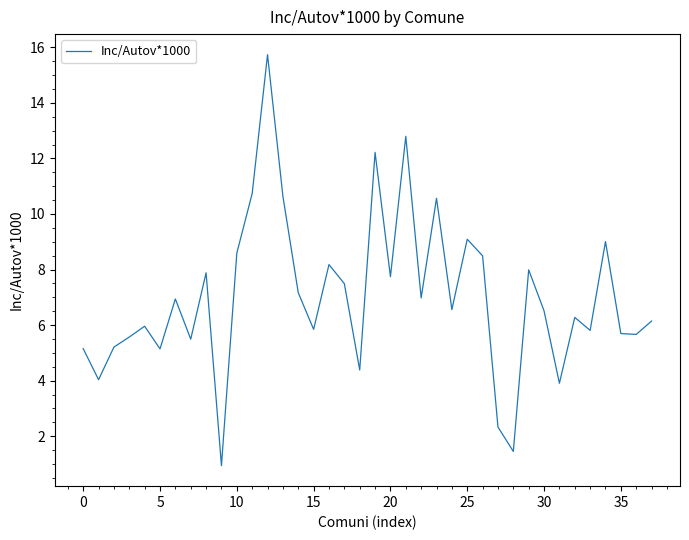

What is the difference between the maximum and minimum values?

14.8